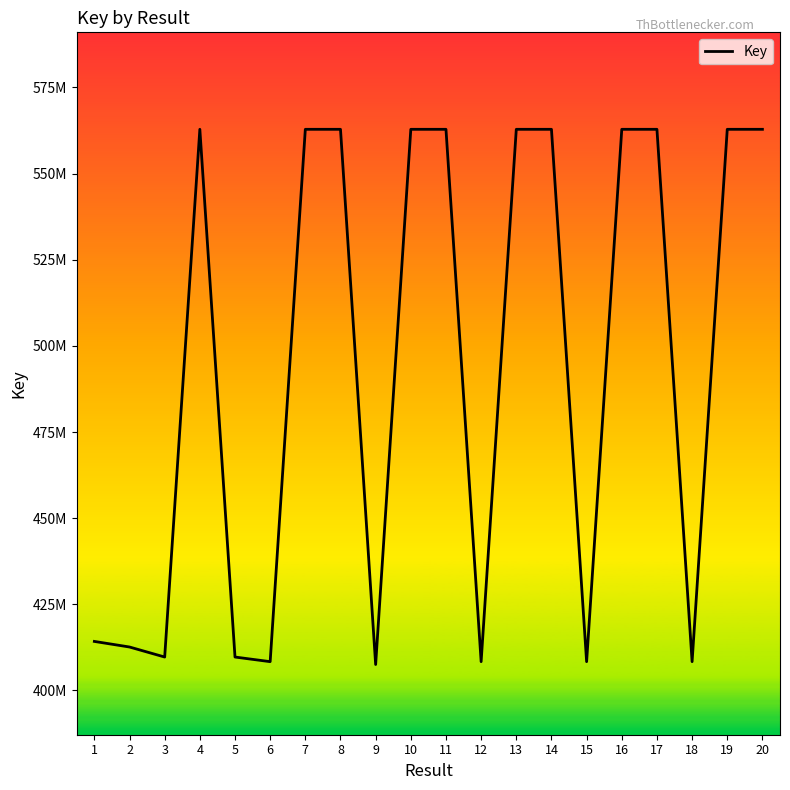

List the labels in order of value, smallest first.

9, 12, 6, 18, 15, 5, 3, 2, 1, 20, 16, 11, 10, 13, 7, 8, 17, 19, 14, 4